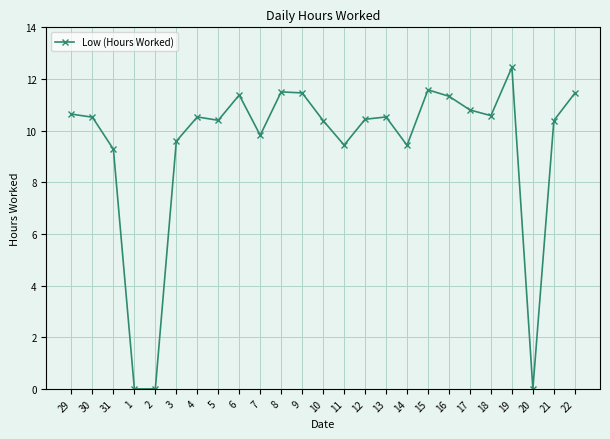

At which category does the chart reach its peak across all series?

19